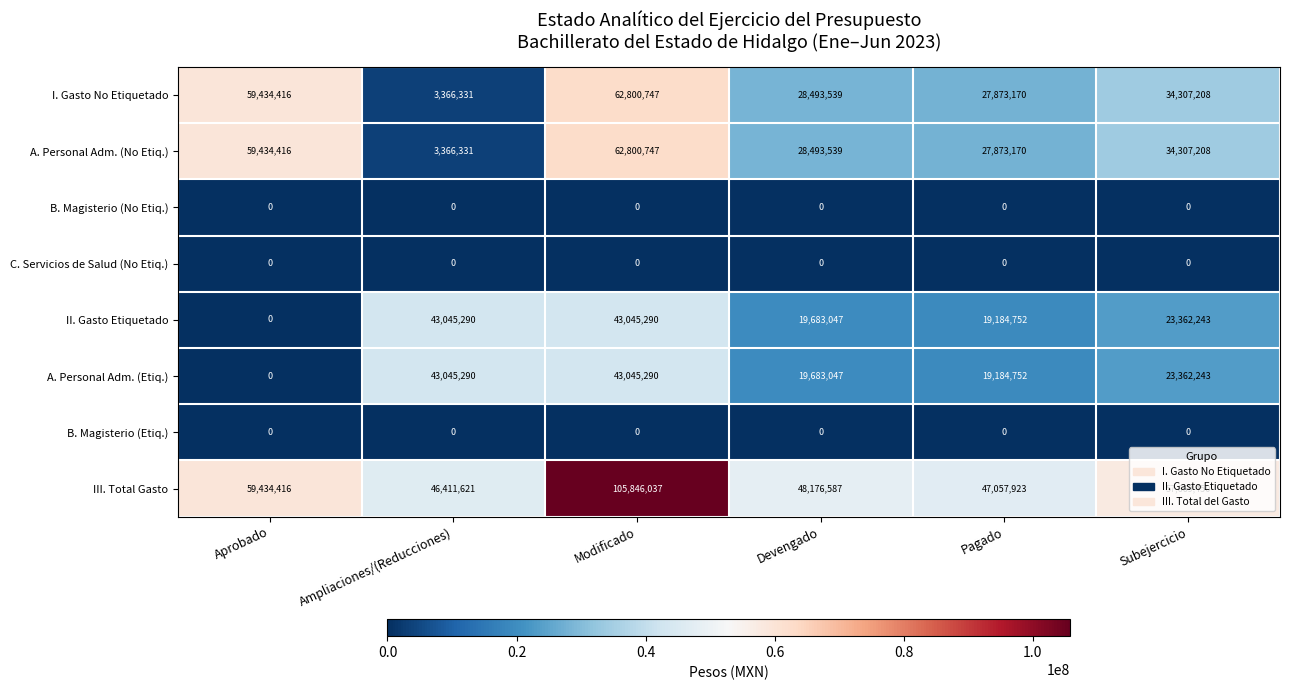

The II. Gasto Etiquetado series shows 31787269 at Pagado. True or false?

False